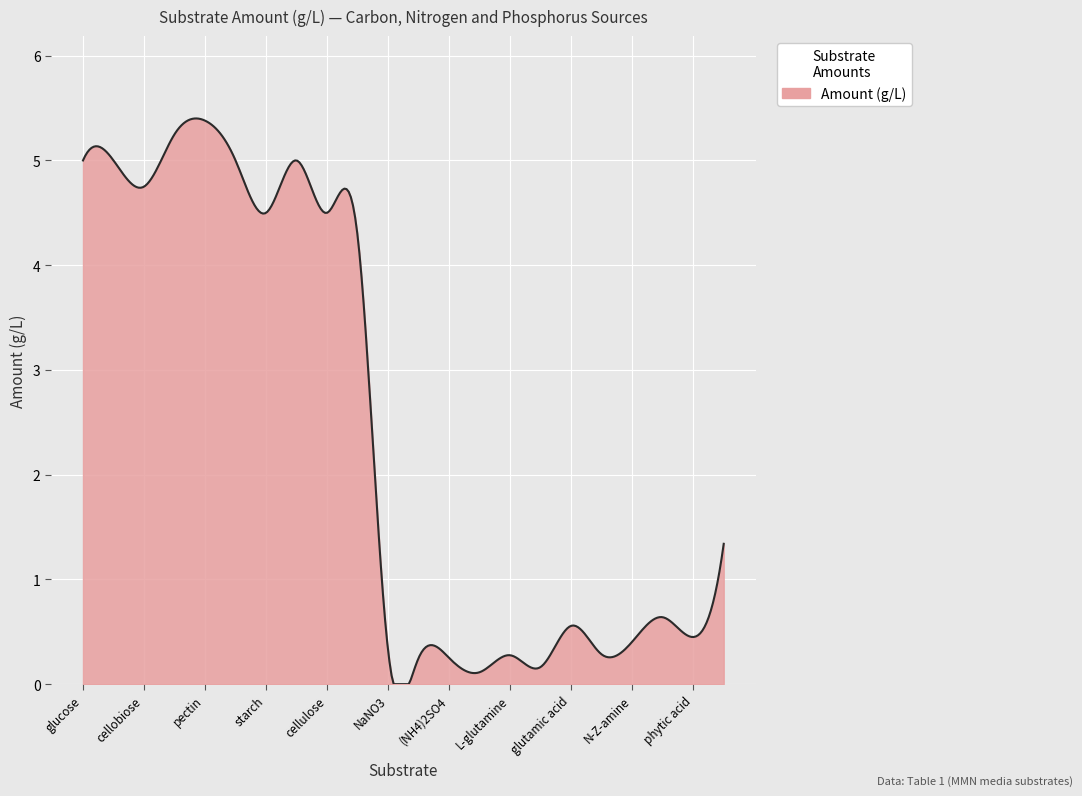

What is the maximum value shown in the chart?

5.4